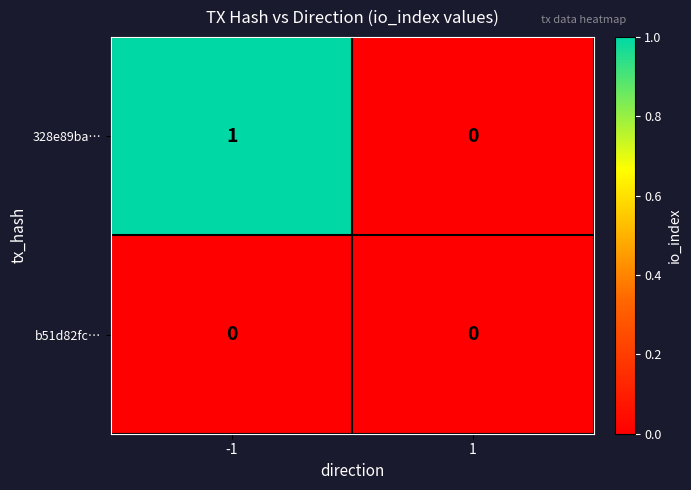

At which category is the sum across all series the highest?

-1